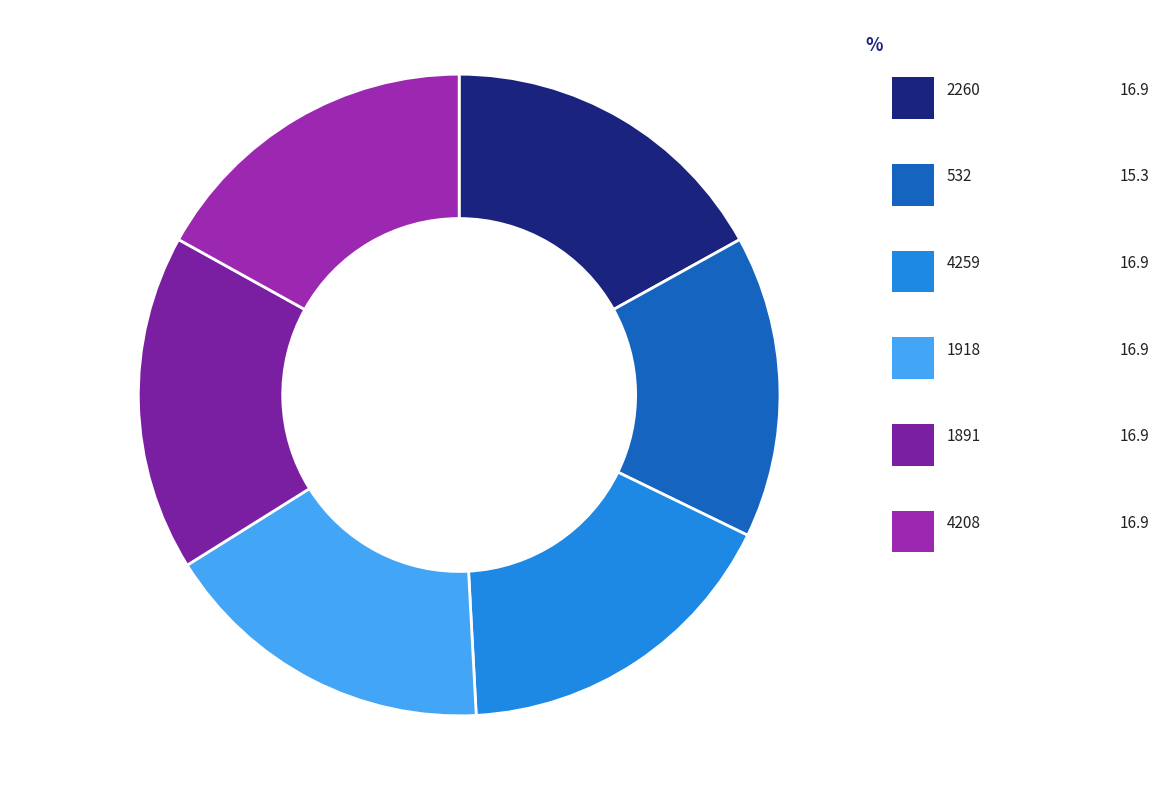

How much of the chart is everything except 2260?

83.1%